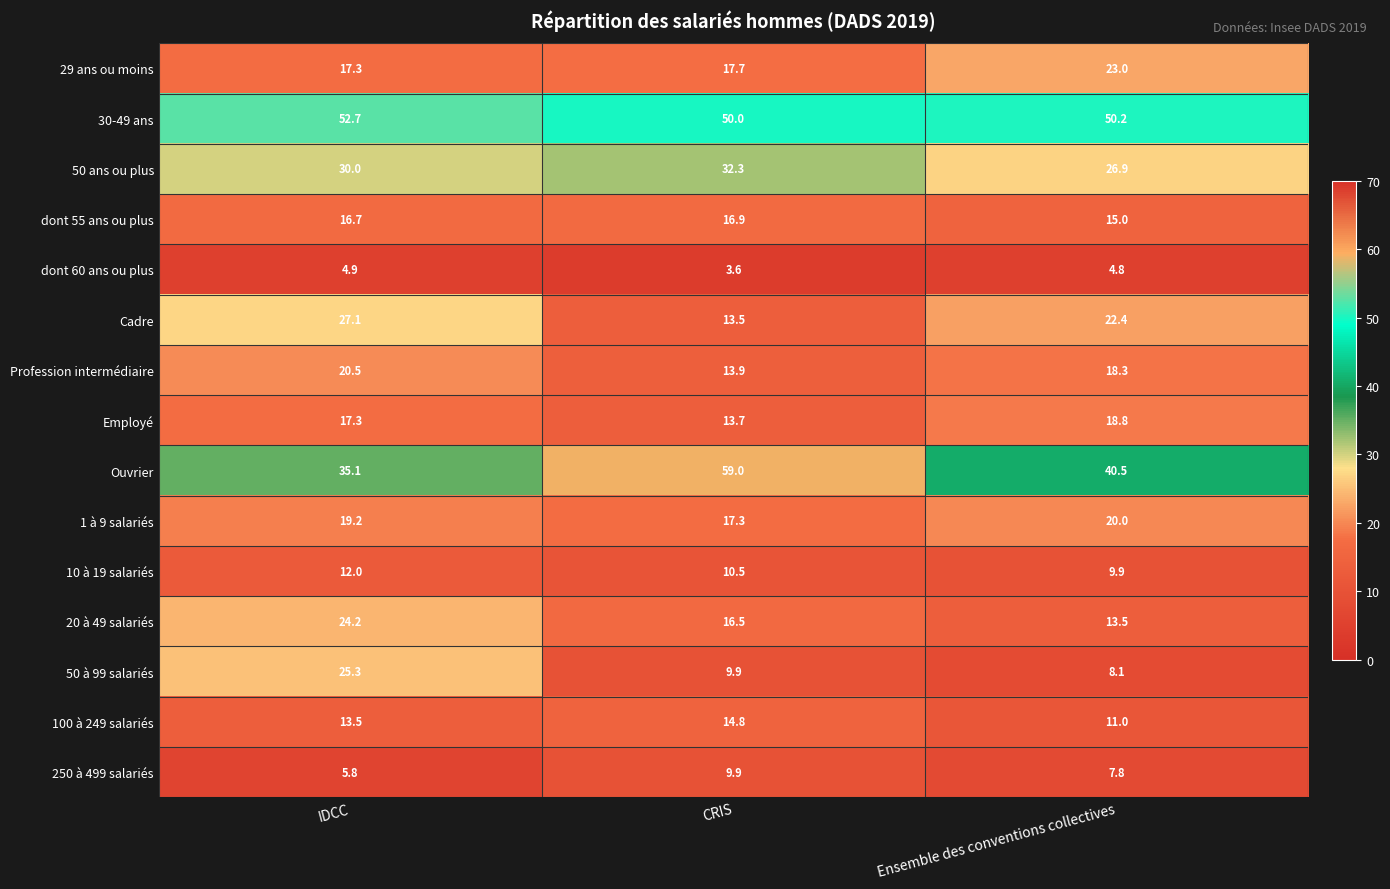

What is the approximate value of 250 à 499 salariés at IDCC?

5.8